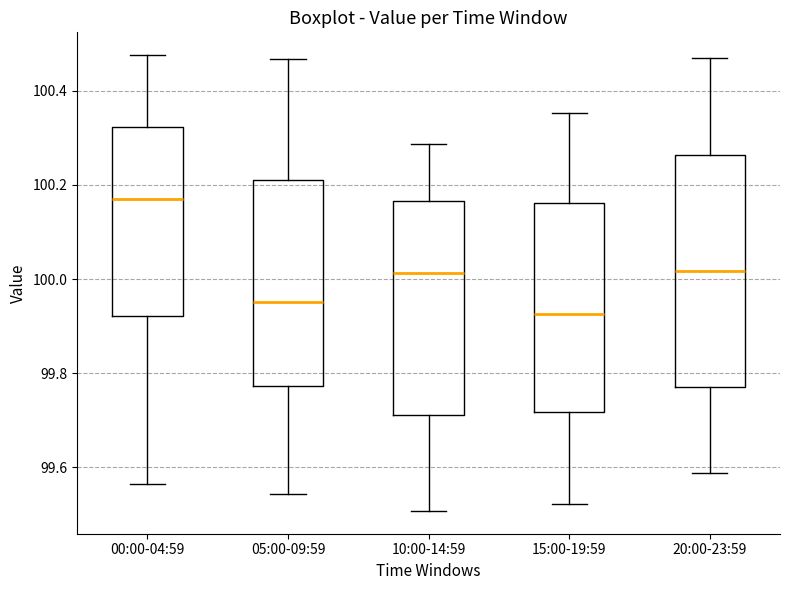

Reading left to right, transcribe this box plot: for each box, give where its median line is, the range the box spans, and where its two whiskers end, as read against the y-axis. The values are not printed on the chart, so give them approximately, as read against the axis.

00:00-04:59: median 100.18, box 99.92 to 100.32, whiskers 99.56 to 100.48
05:00-09:59: median 99.96, box 99.78 to 100.22, whiskers 99.54 to 100.46
10:00-14:59: median 100.02, box 99.72 to 100.16, whiskers 99.50 to 100.28
15:00-19:59: median 99.92, box 99.72 to 100.16, whiskers 99.52 to 100.36
20:00-23:59: median 100.02, box 99.78 to 100.26, whiskers 99.58 to 100.46